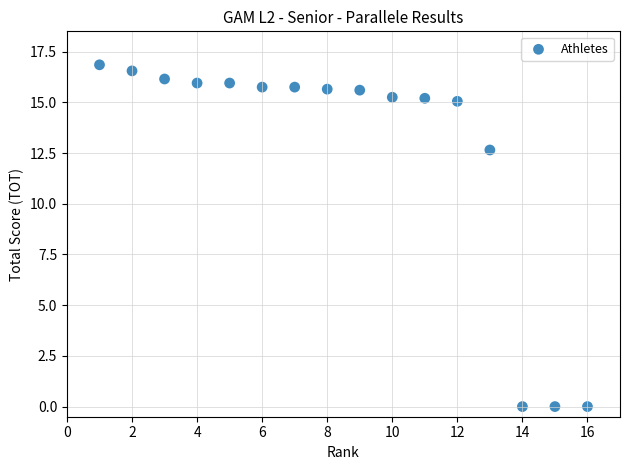

What is the range of X values (max minus min)?

15.0